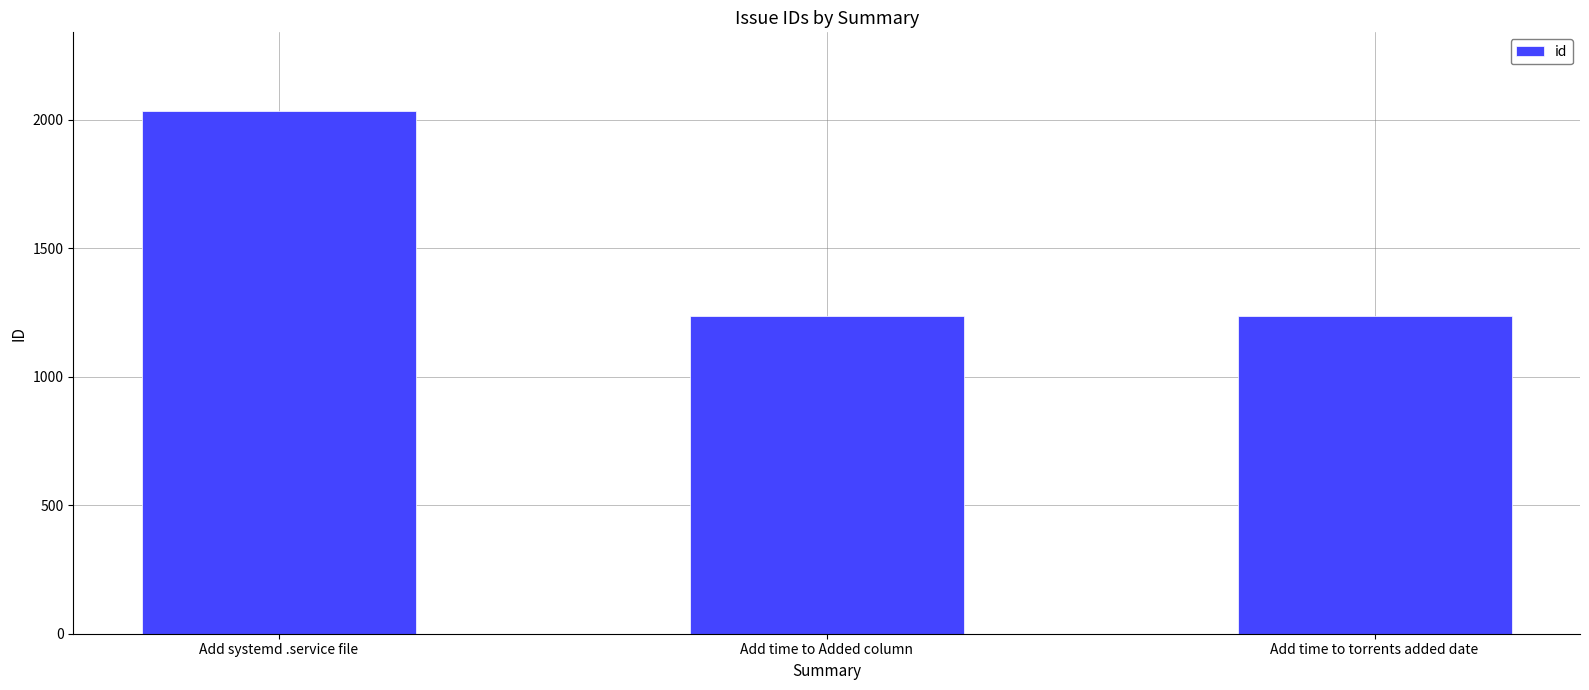

What is the value of the 3rd bar from the left?

1235